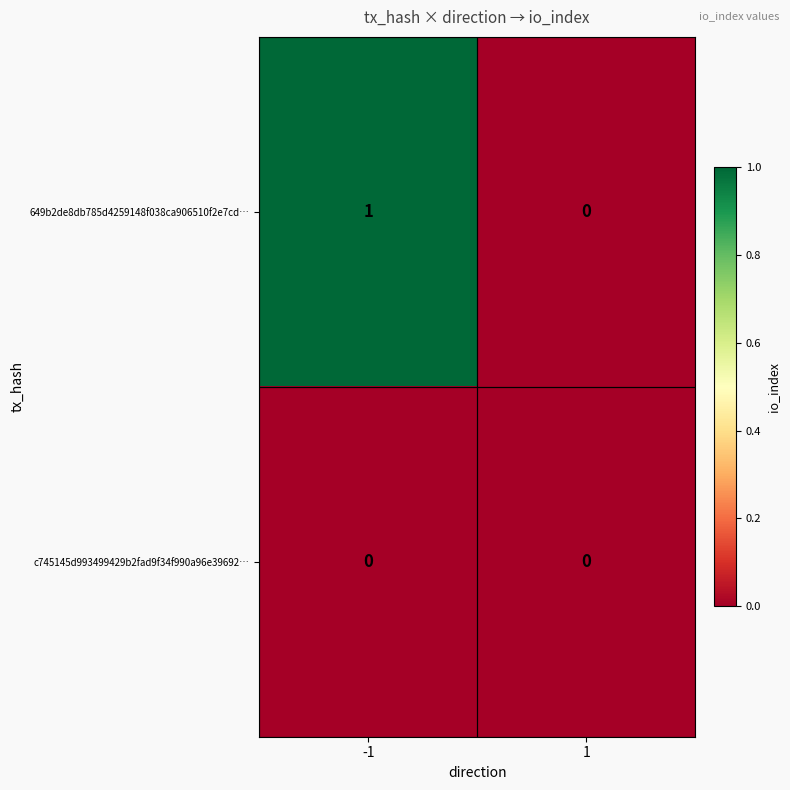

The c745145d993499429b2fad9f34f990a96e39692… series shows 0 at 1. True or false?

True